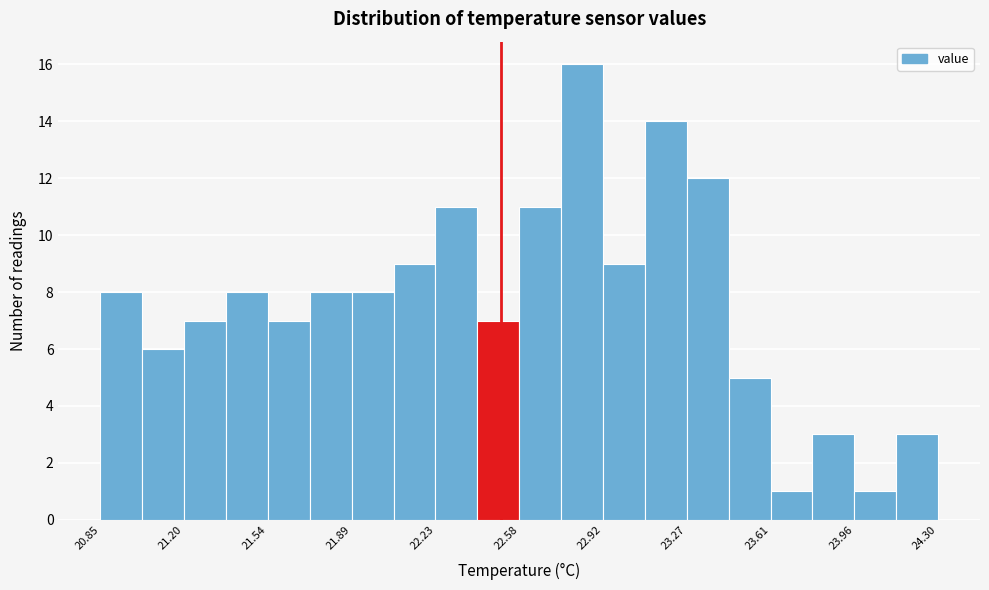

Around what value on the x-axis is the tallest bar? Give the approximate position of its centre, as read against the axis.

22.85